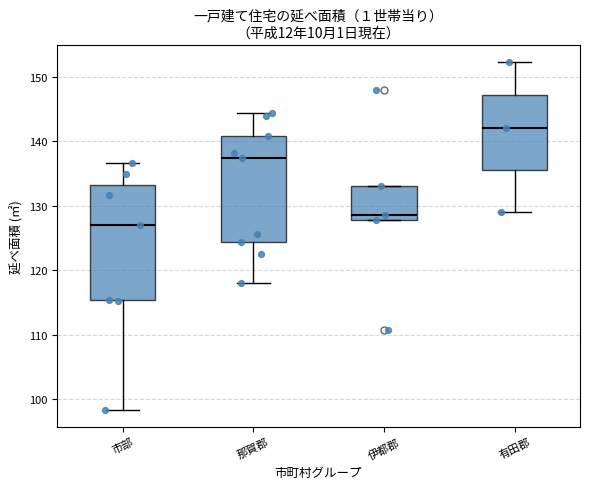

Where is the upper edge of the box for 那賀郡 on the y-axis? The values are not printed on the chart, so give them approximately, as read against the axis.

141